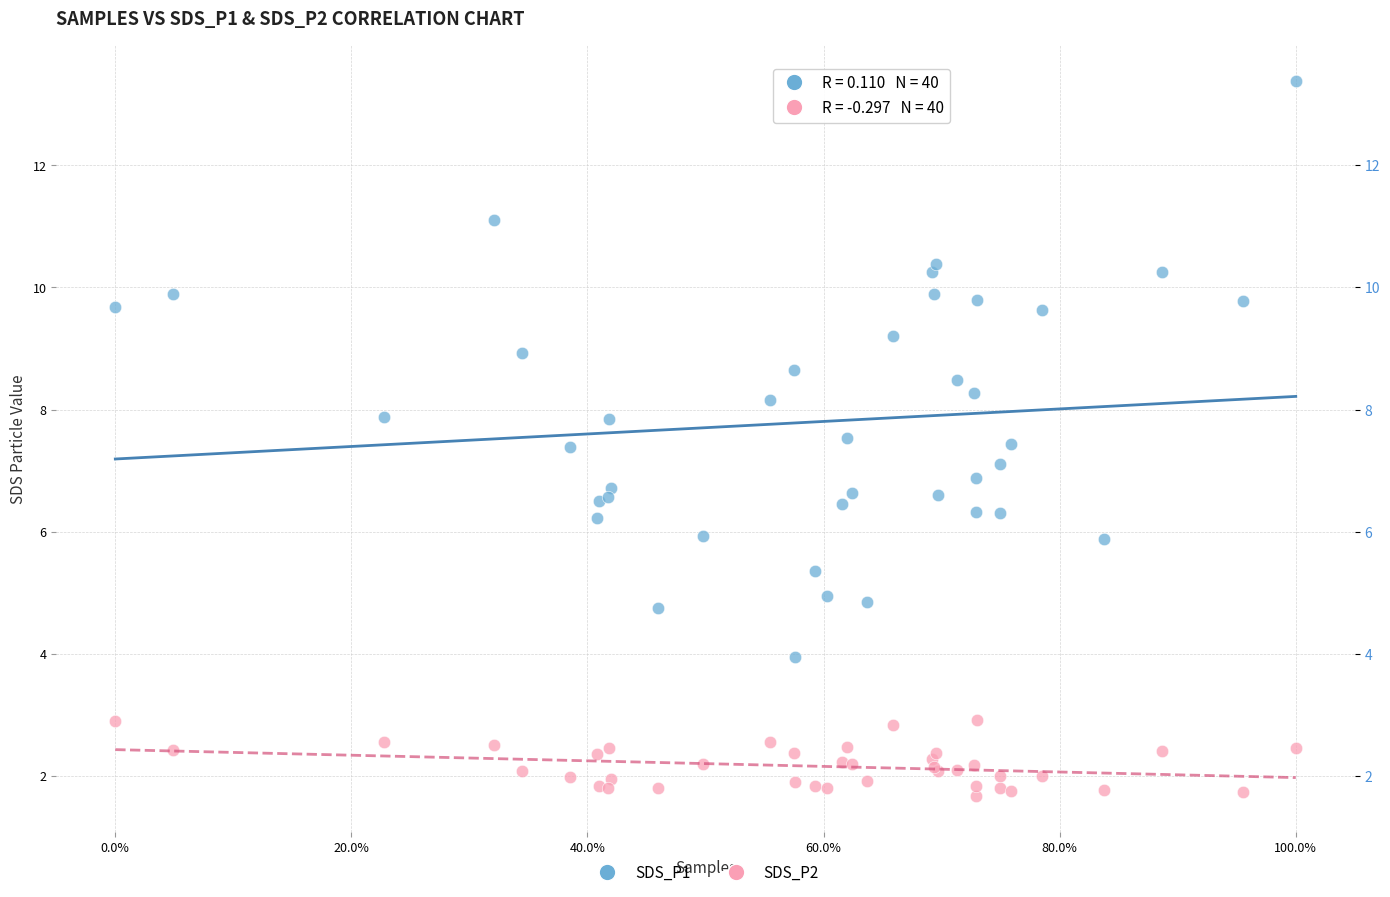

Which series reaches the minimum Y coordinate?

SDS_P2